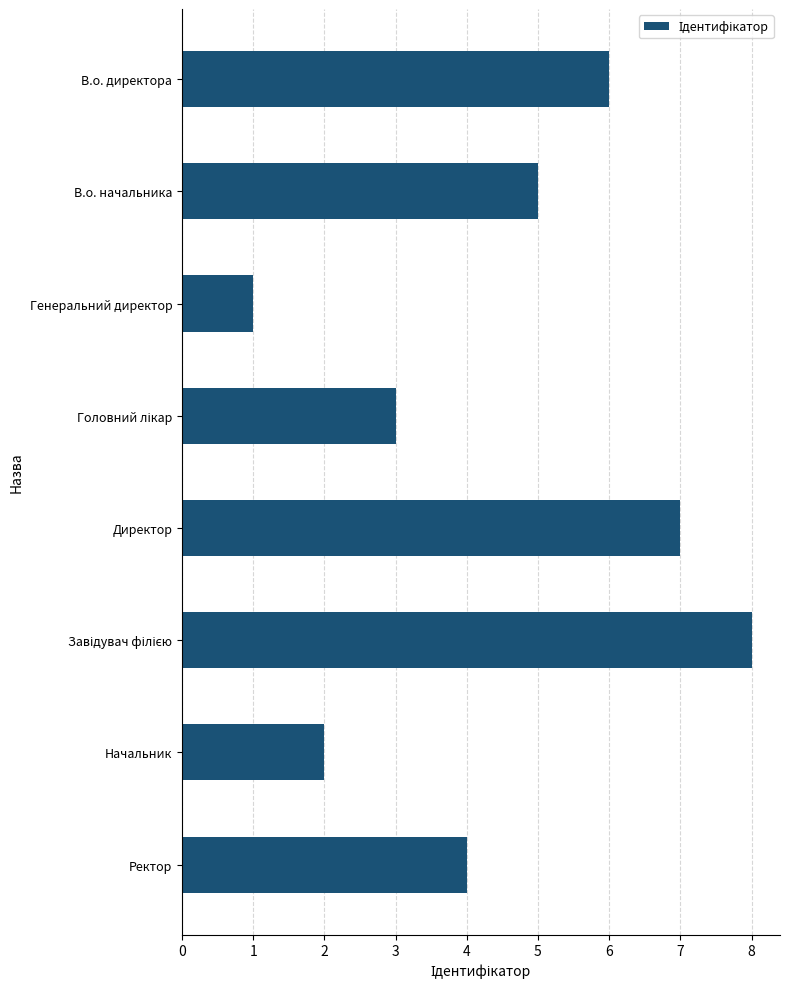

Which category has the lowest value across all series?

Генеральний директор